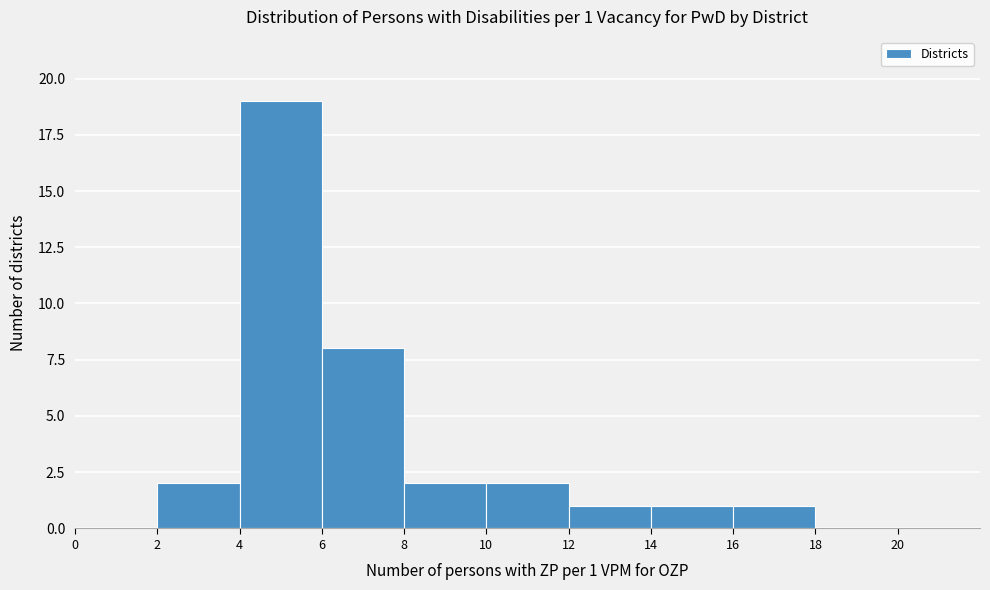

Over which range of the x-axis is the bar tallest?

4 to 6